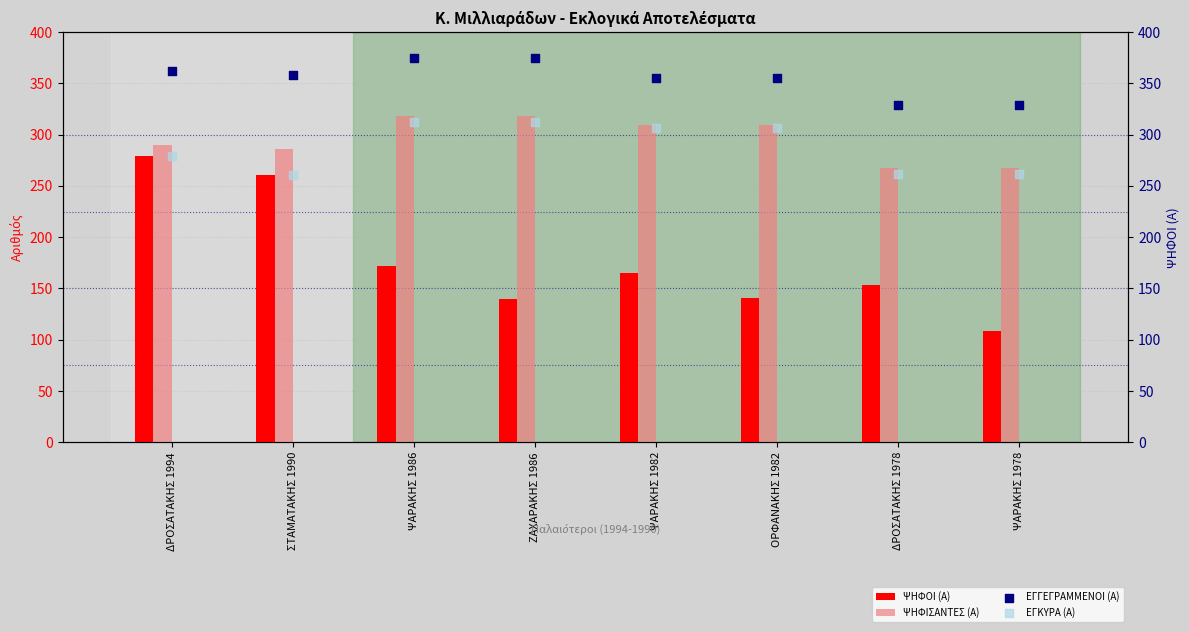

What are all the series names shown in the legend?

ΨΗΦΟΙ (Α), ΨΗΦΙΣΑΝΤΕΣ (Α), ΕΓΓΕΓΡΑΜΜΕΝΟΙ (Α), ΕΓΚΥΡΑ (Α)